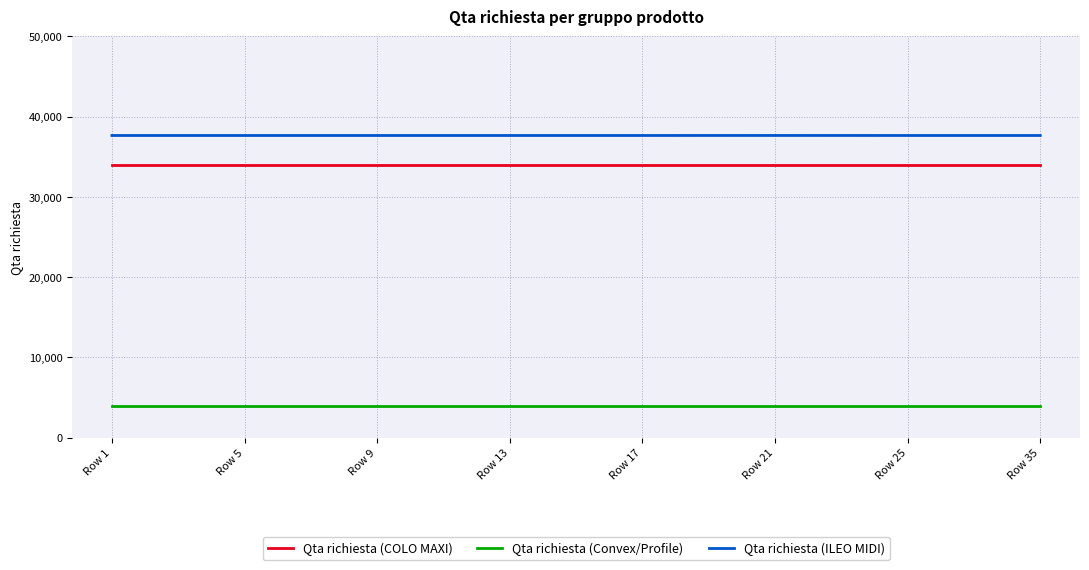

What is the sum of the Qta richiesta (Convex/Profile) values at Row 21 and Row 1?

7942